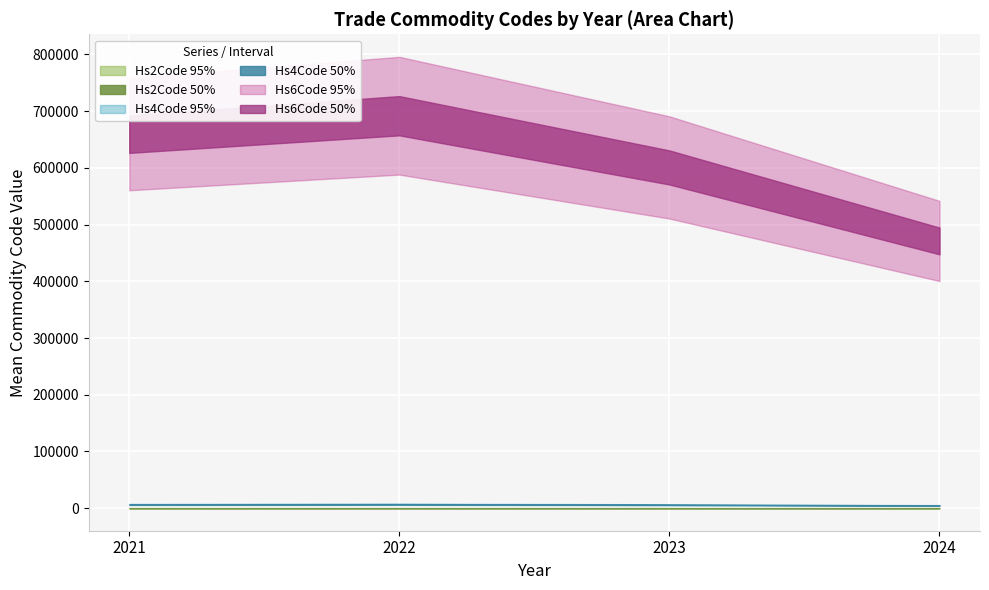

True or false: Commodity_Hs4Code and Commodity_Hs6Code intersect in this chart.

False